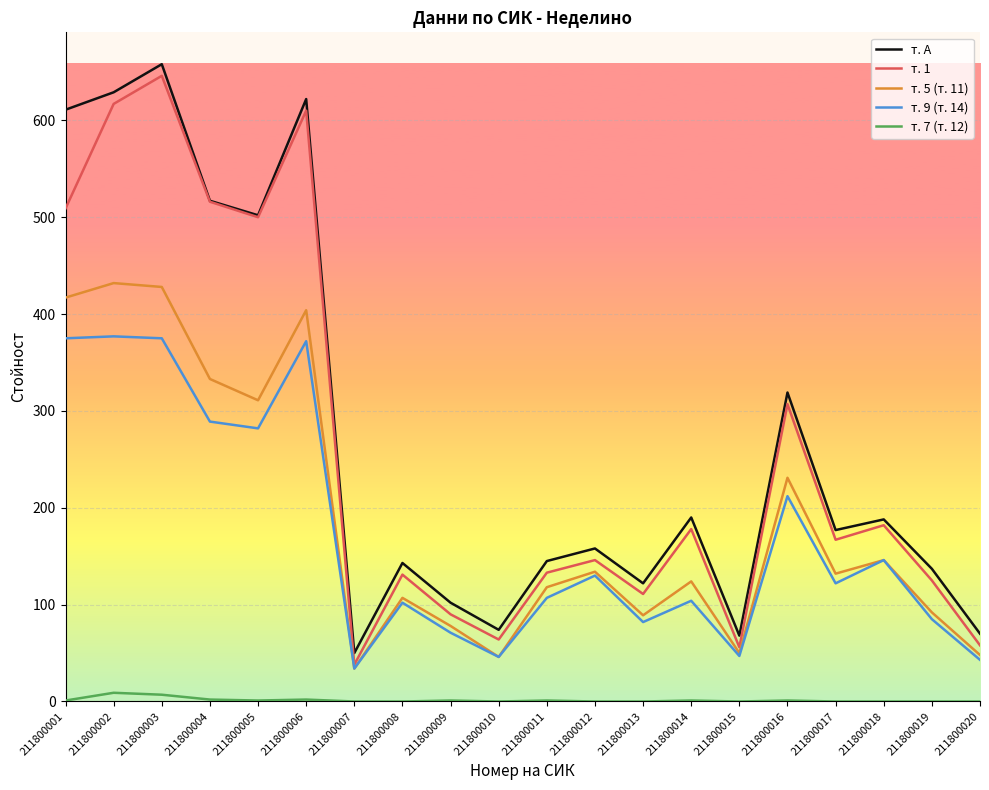

True or false: т. 7 (т. 12) has a value of 0 at 211800019.

True